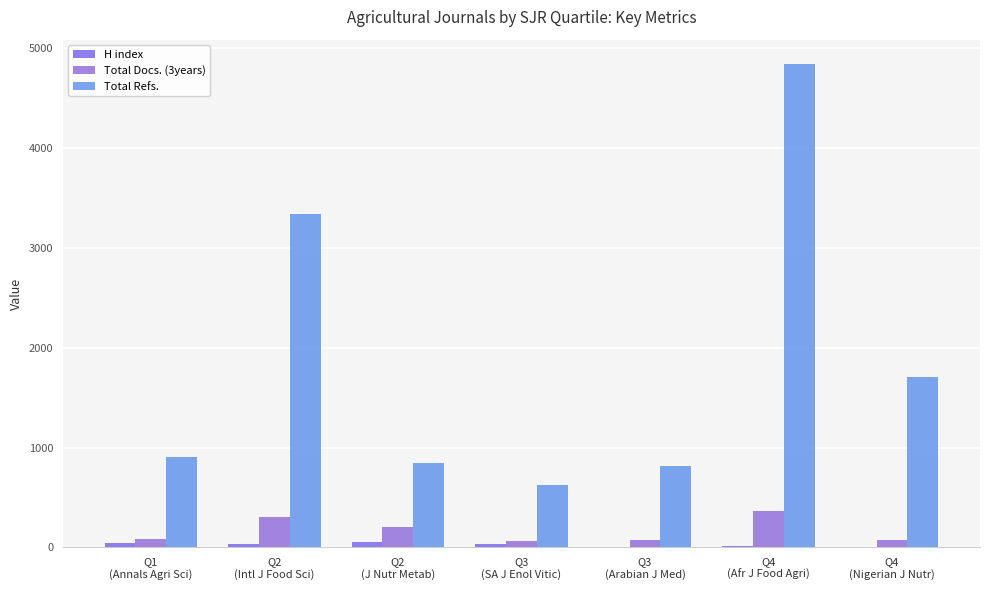

Rank the series by their maximum value, from lowest to highest.

H index, Total Docs. (3years), Total Refs.